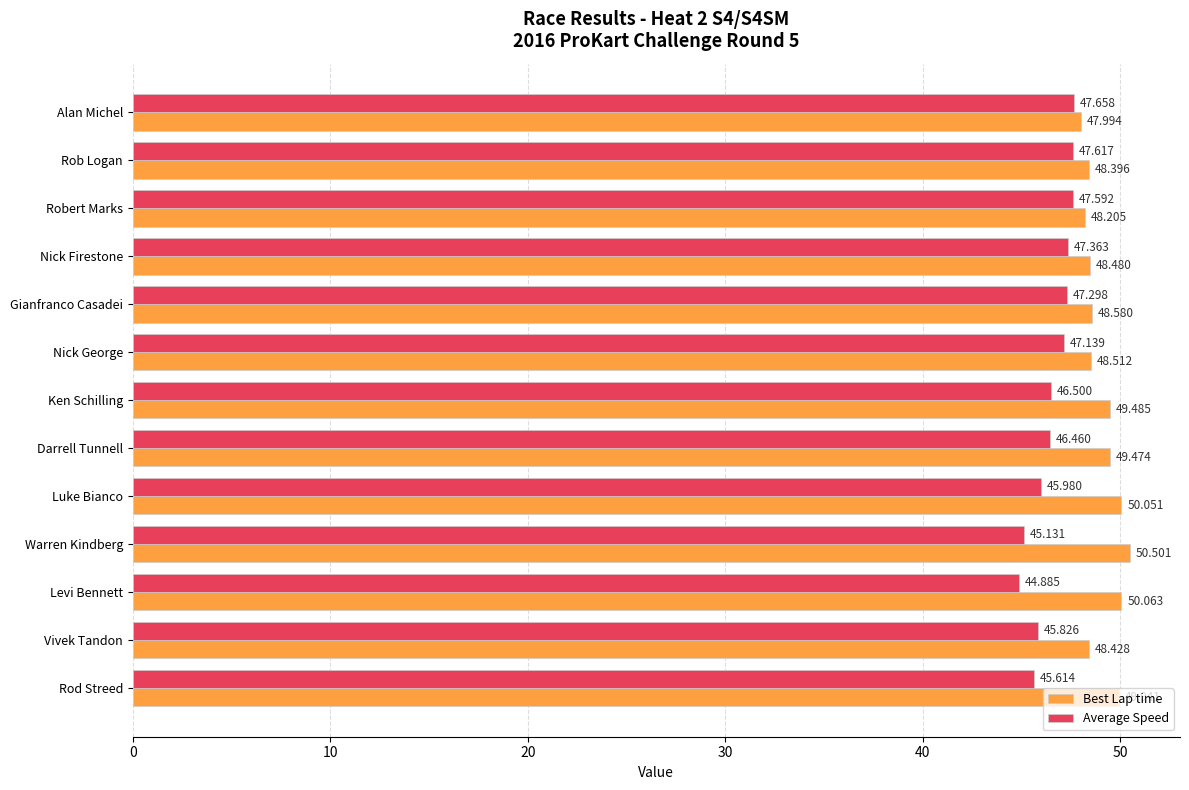

Which series changed the most between Alan Michel and Ken Schilling?

Best Lap time